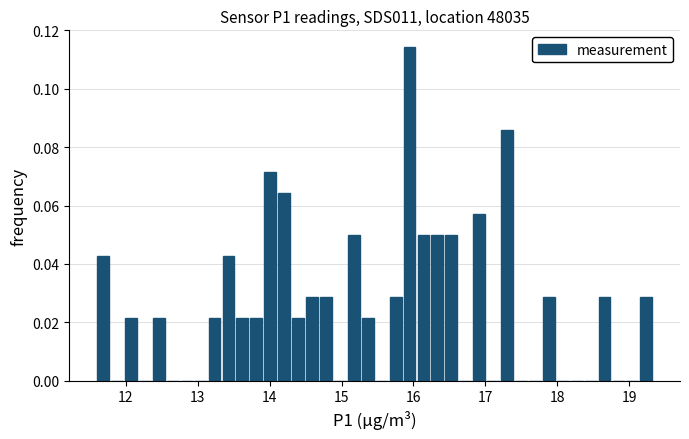

Around what value on the x-axis is the tallest bar? Give the approximate position of its centre, as read against the axis.

15.9